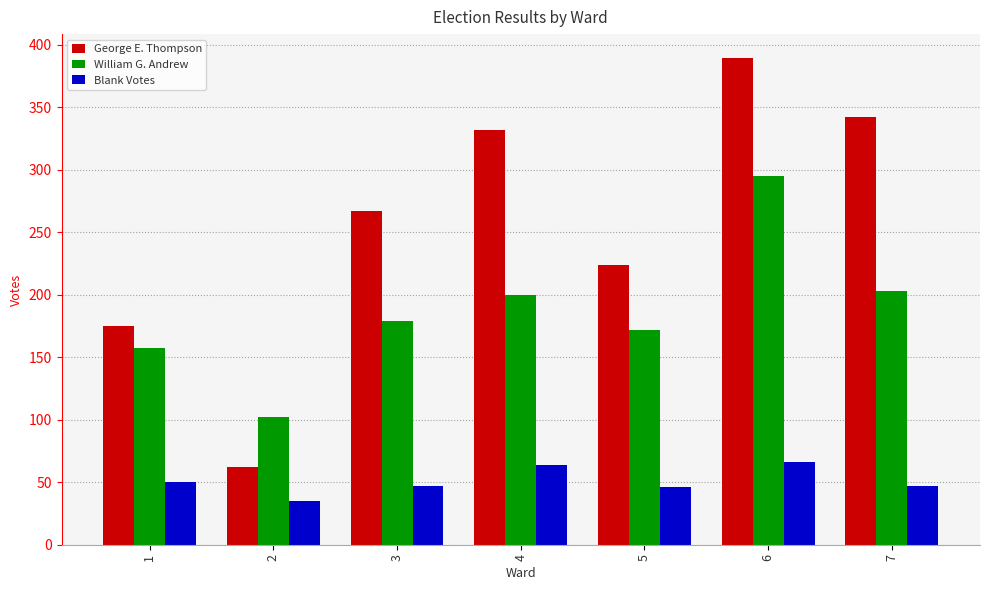

What is the value of the Blank Votes bar at the 1st from the left?

50